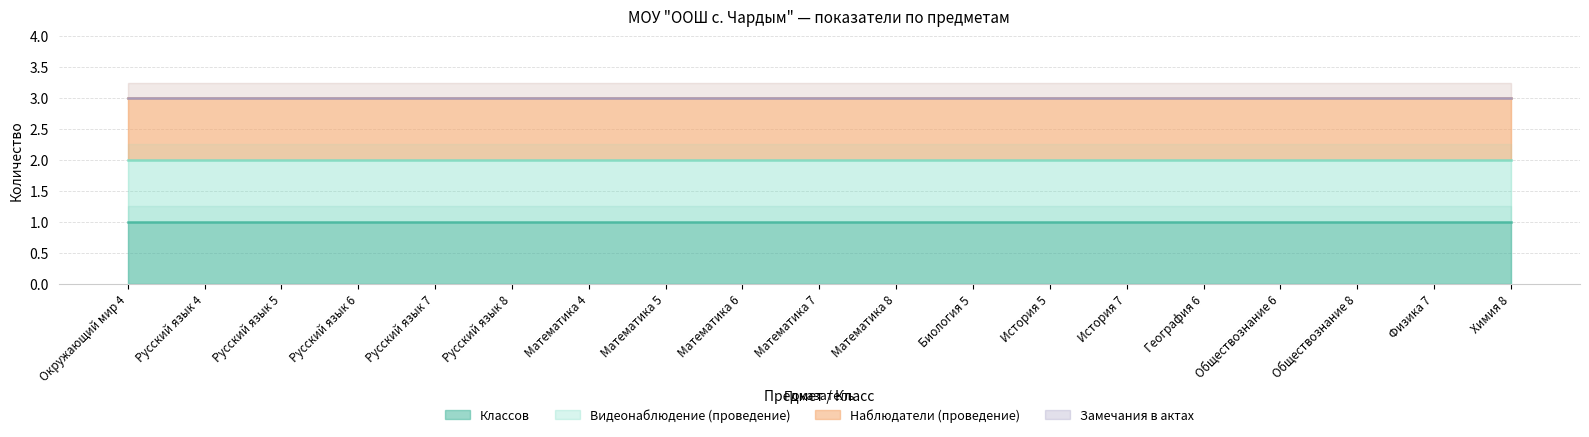

At which category does the chart reach its peak across all series?

Окружающий мир 4